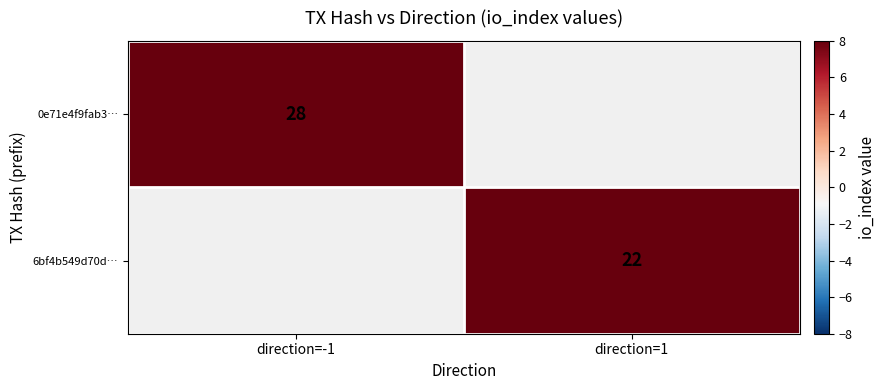

Which category has the highest value across all series?

direction=-1